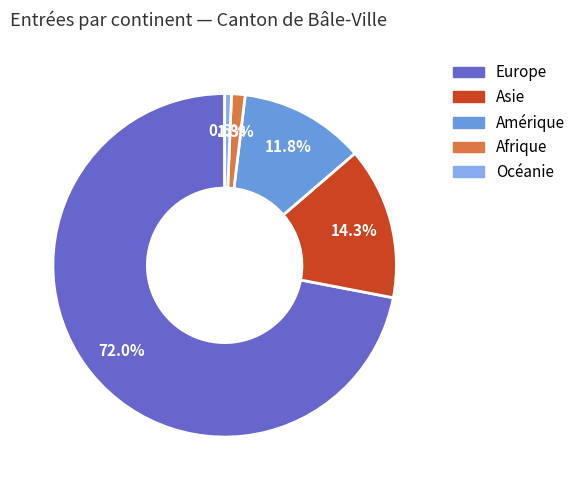

To the nearest percent, what is the difference between the Amérique and Europe slice percentages?

60%